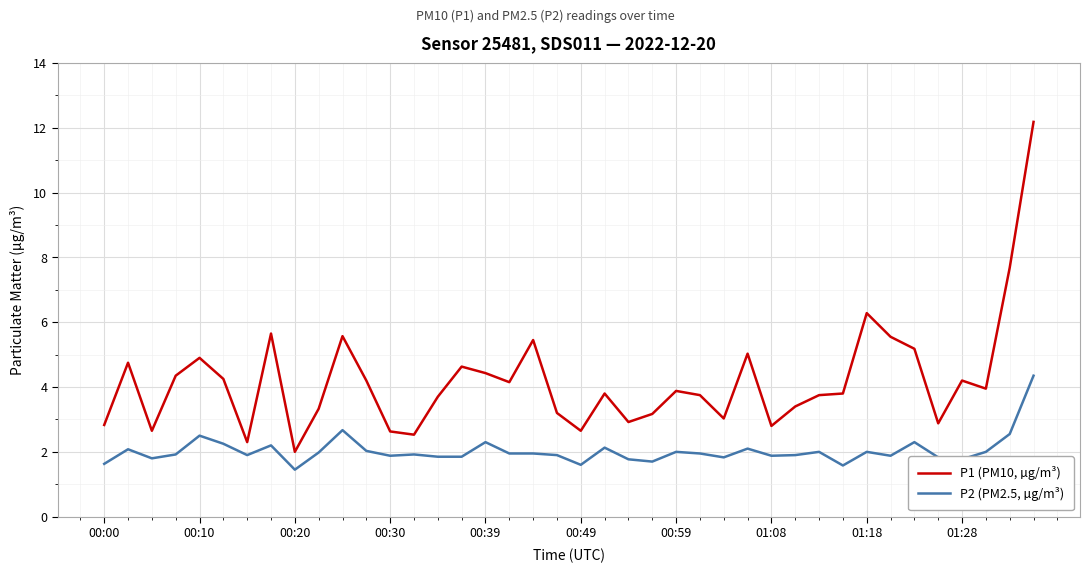

List the series in order of their peak value, highest first.

P1 (PM10, µg/m³), P2 (PM2.5, µg/m³)